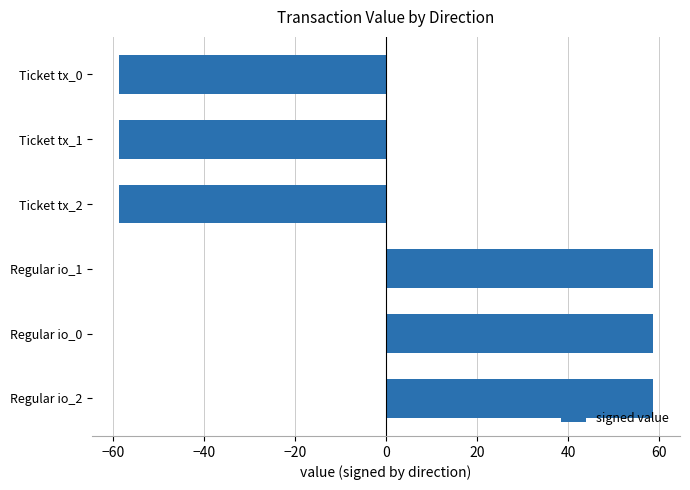

What is the smallest value displayed?

-58.7